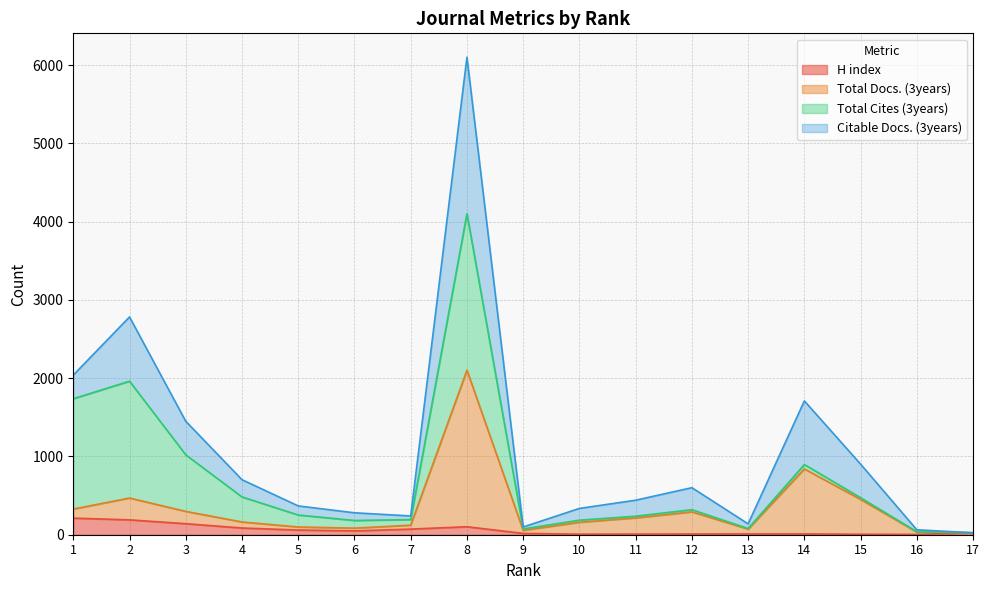

What is the average value of the H index series?

59